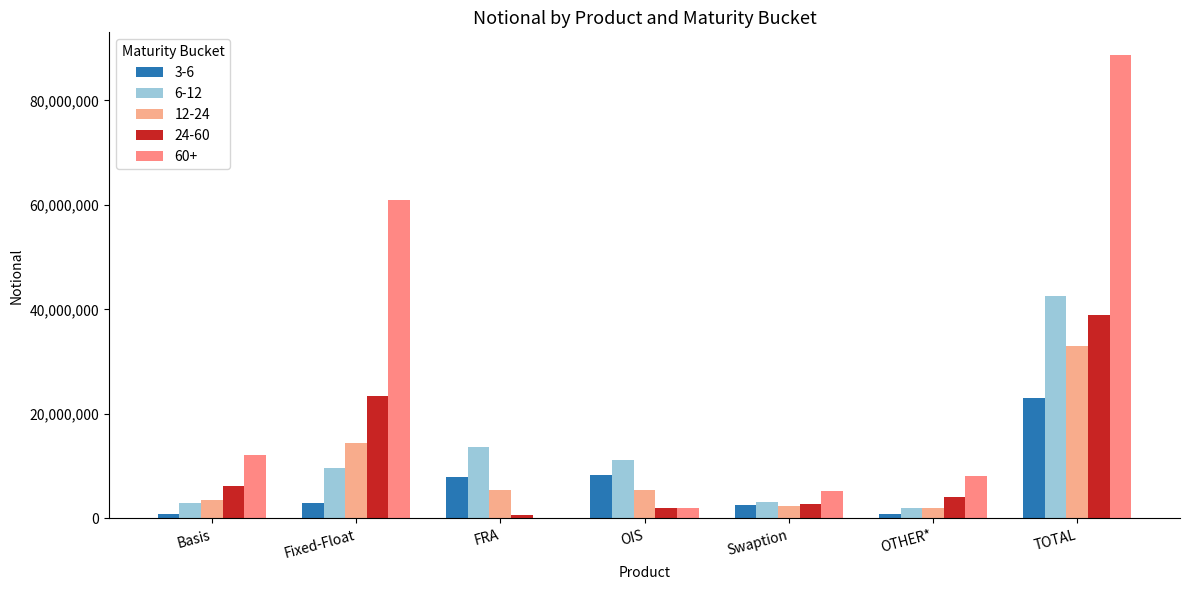

How many categories are shown in the chart?

7